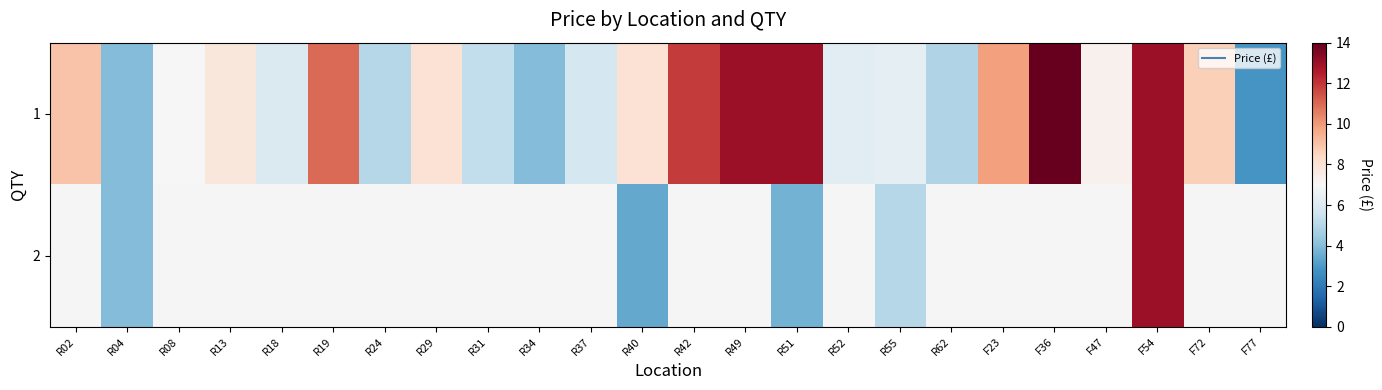

At how many categories does at least one series exceed 8?

9